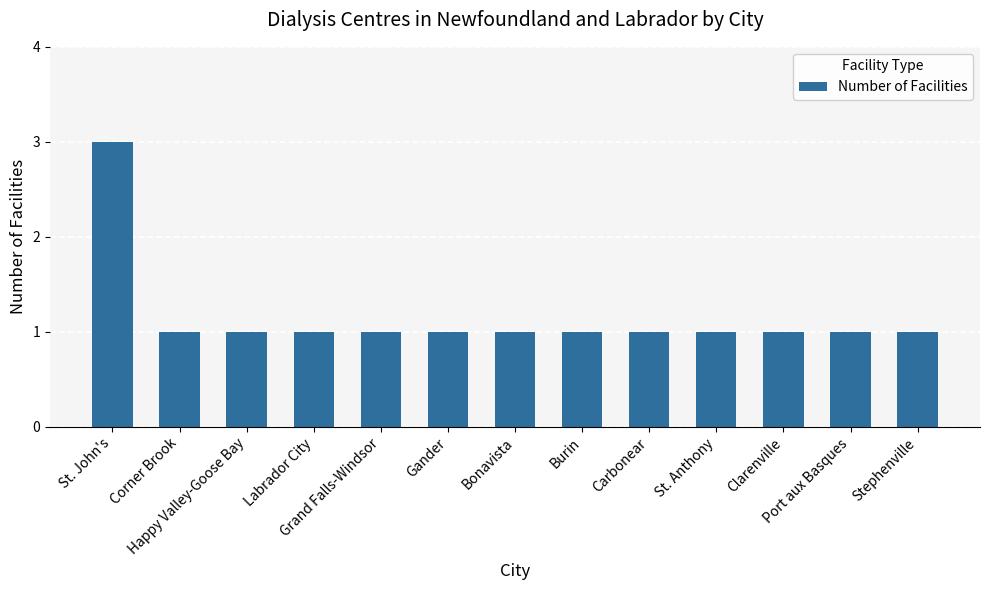

What is the sum of all values?

15